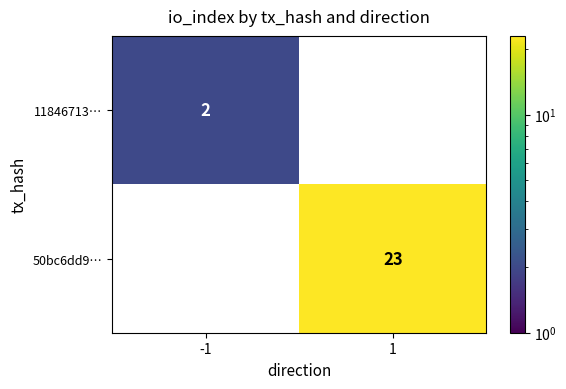

How many categories are shown in the chart?

2